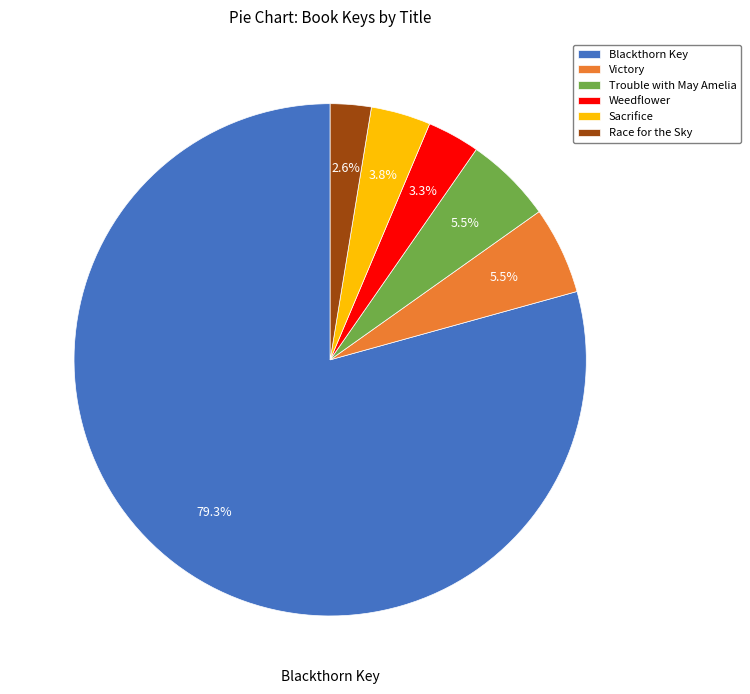

Which has a higher value, Weedflower or Blackthorn Key?

Blackthorn Key